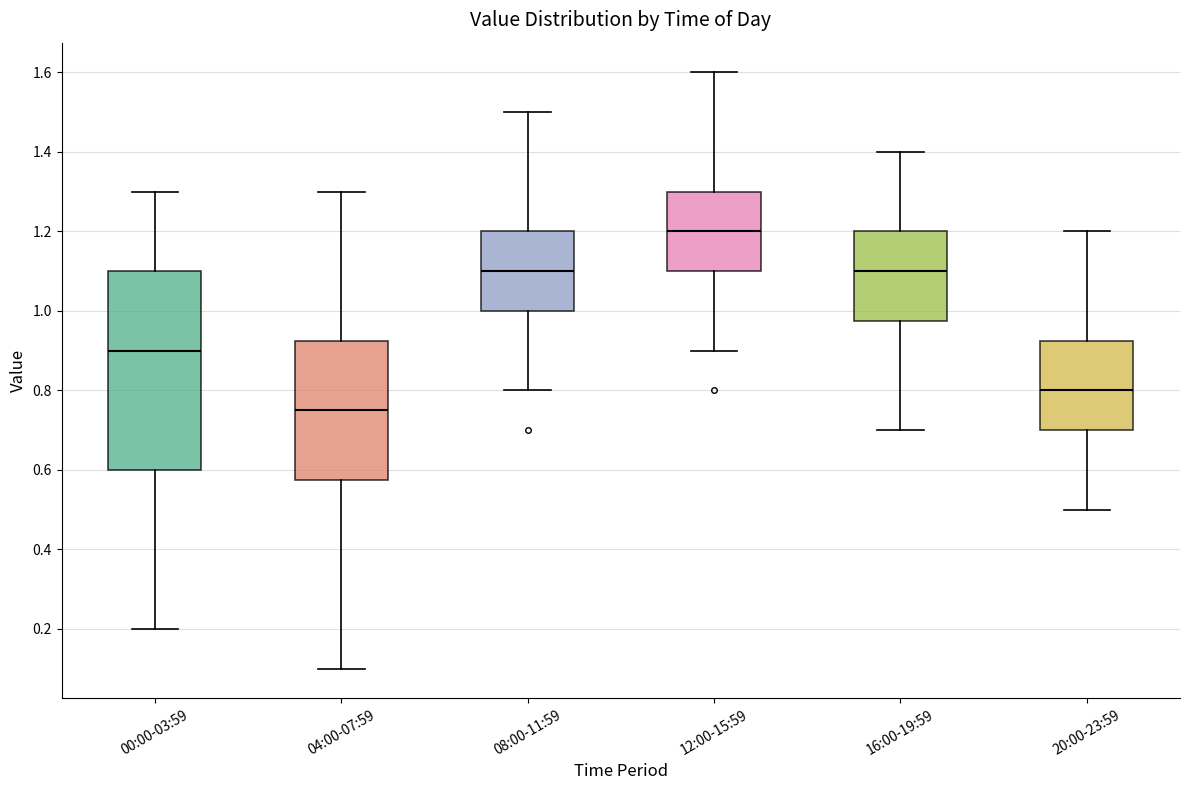

Reading left to right, read every box against the y-axis: the position of its median line, the range the box covers, and the ends of its whiskers. The values are not printed on the chart, so give them approximately, as read against the axis.

00:00-03:59: median 0.90, box 0.60 to 1.10, whiskers 0.20 to 1.30
04:00-07:59: median 0.76, box 0.58 to 0.92, whiskers 0.10 to 1.30
08:00-11:59: median 1.10, box 1.00 to 1.20, whiskers 0.80 to 1.50
12:00-15:59: median 1.20, box 1.10 to 1.30, whiskers 0.90 to 1.60
16:00-19:59: median 1.10, box 0.98 to 1.20, whiskers 0.70 to 1.40
20:00-23:59: median 0.80, box 0.70 to 0.92, whiskers 0.50 to 1.20